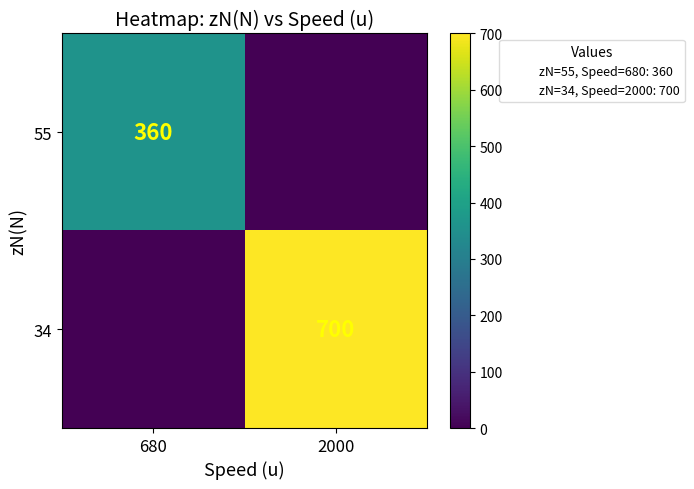

At which label is 55 closest to 180?

680